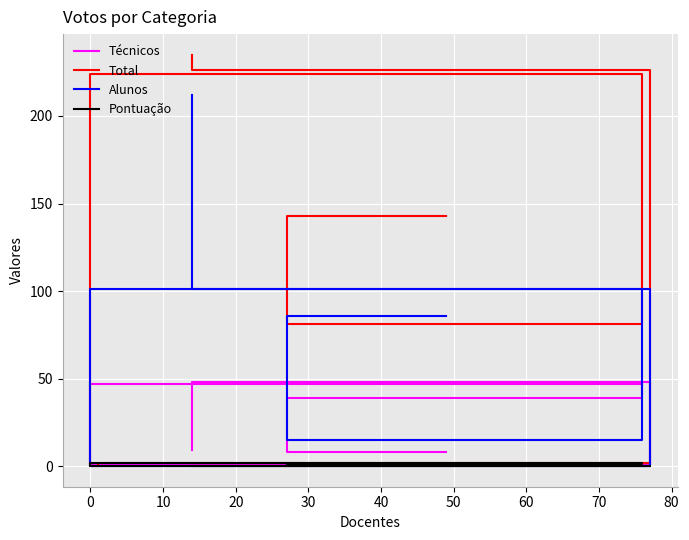

What is the difference between the Total values at 10 and 30?

222.0